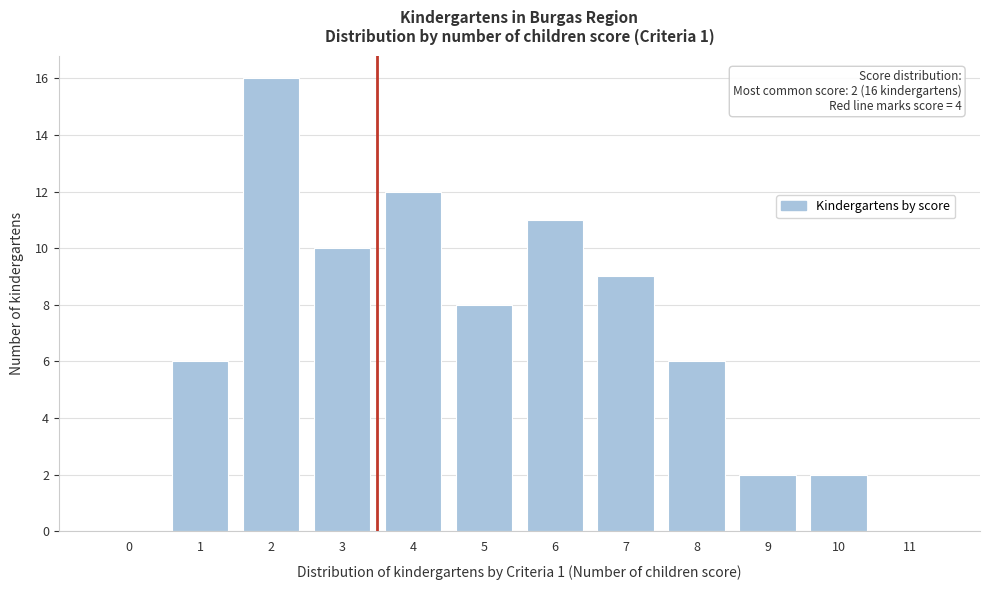

Reading right to left, what are all the values shown in this chart?

11=0	10=2	9=2	8=6	7=9	6=11	5=8	4=12	3=10	2=16	1=6	0=0